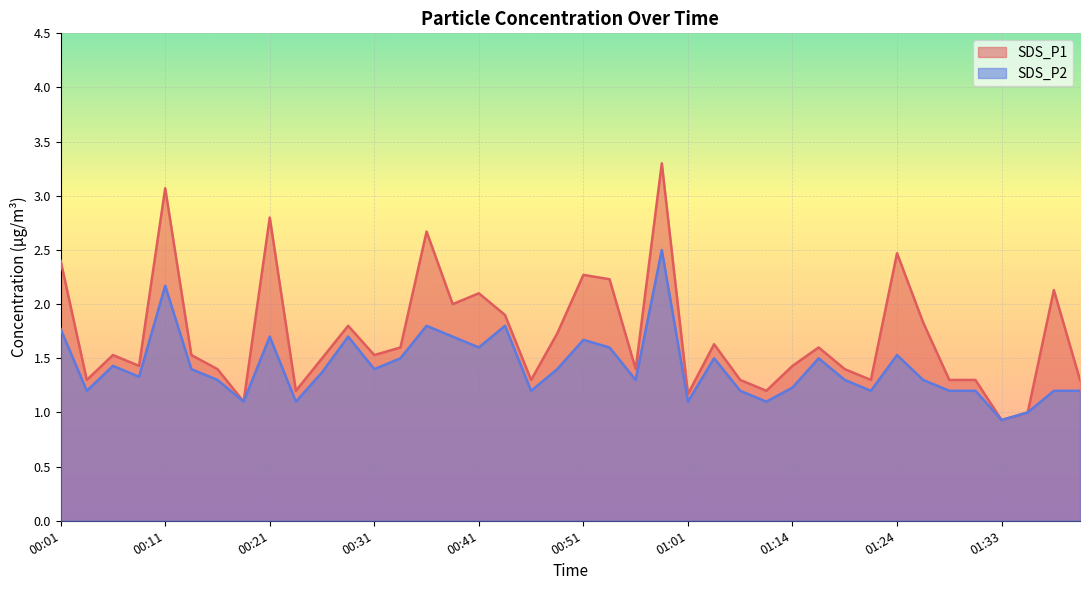

Which series has the largest total across all categories?

SDS_P1